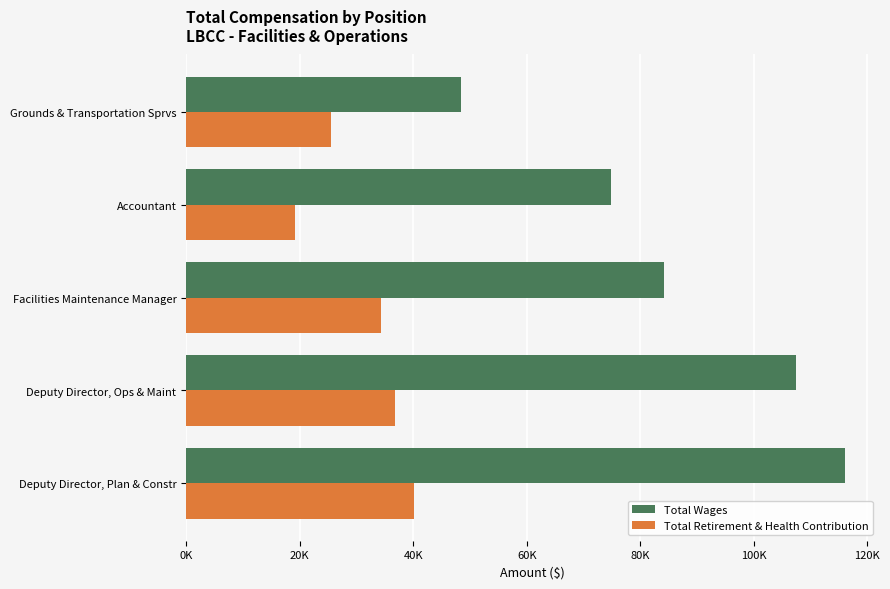

What are all the series names shown in the legend?

Total Wages, Total Retirement & Health Contribution